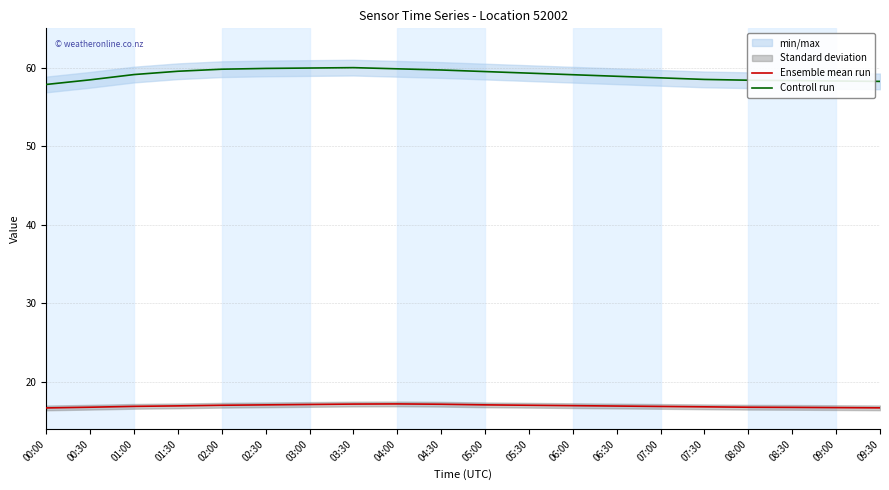

How many categories are shown in the chart?

20